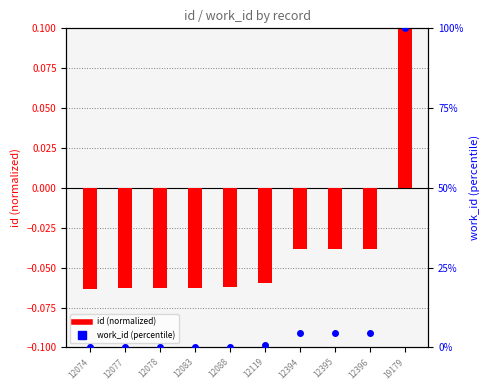

Which series reaches the maximum Y coordinate?

work_id (percentile)